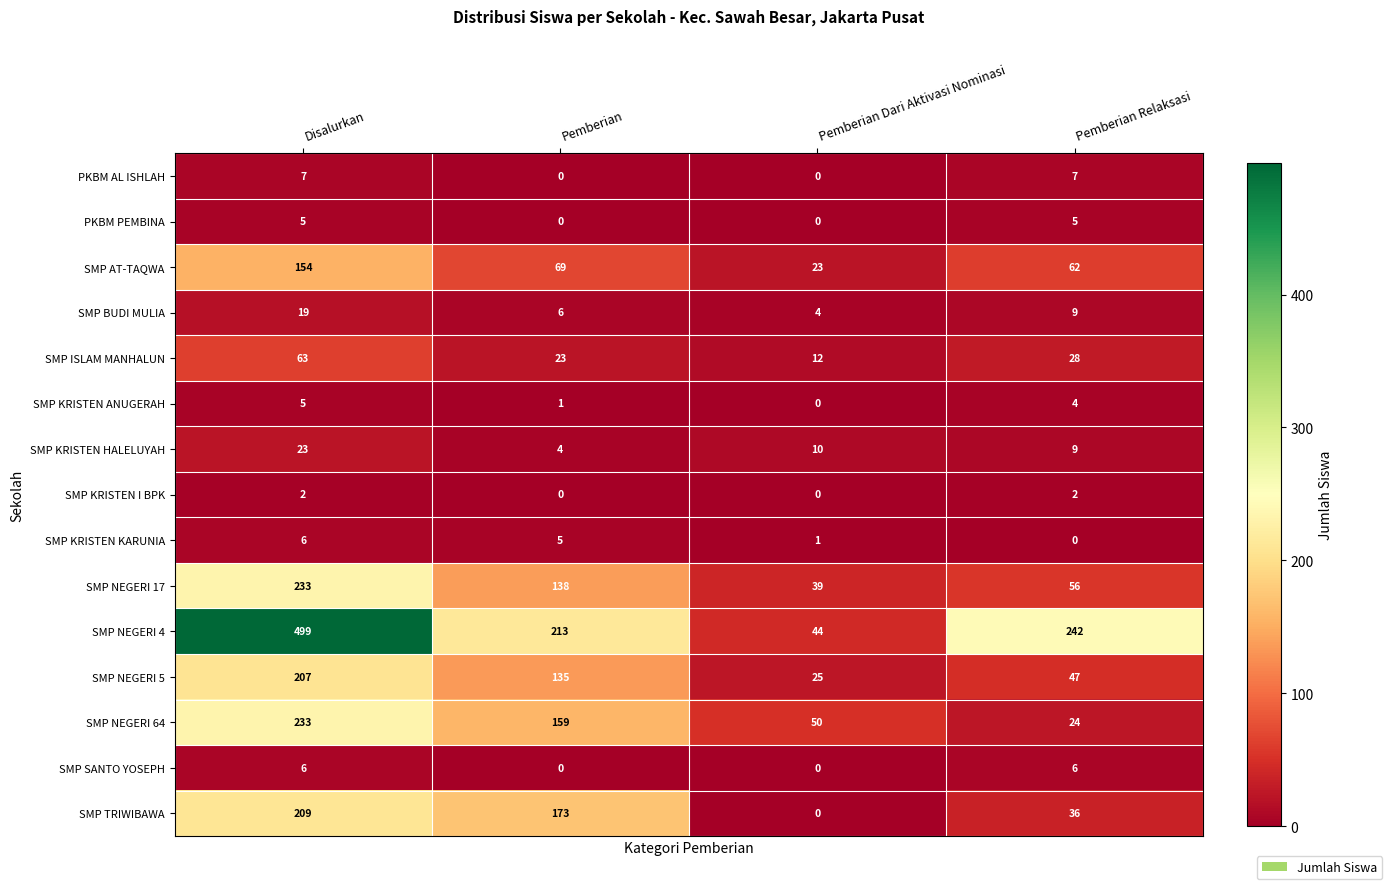

Which series has the largest range (max minus min)?

SMP NEGERI 4